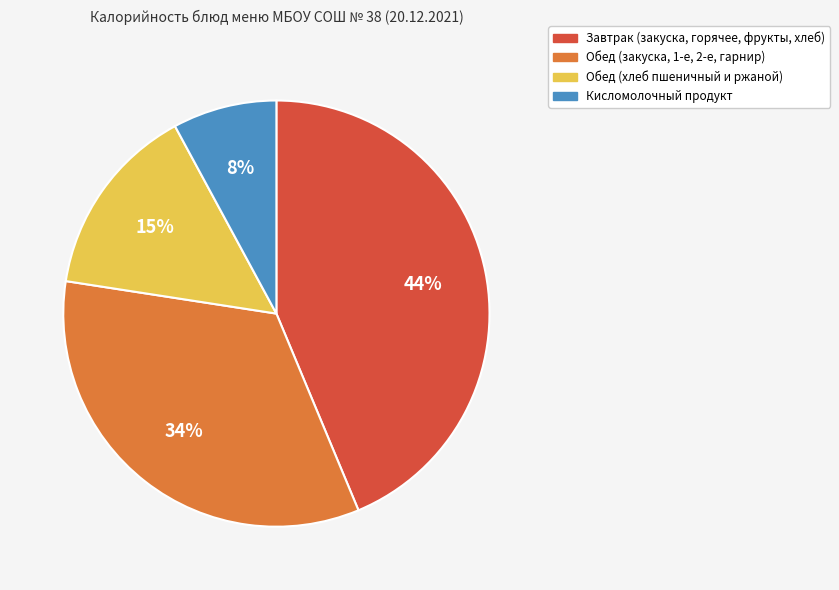

To the nearest percent, what is the average slice percentage?

25%